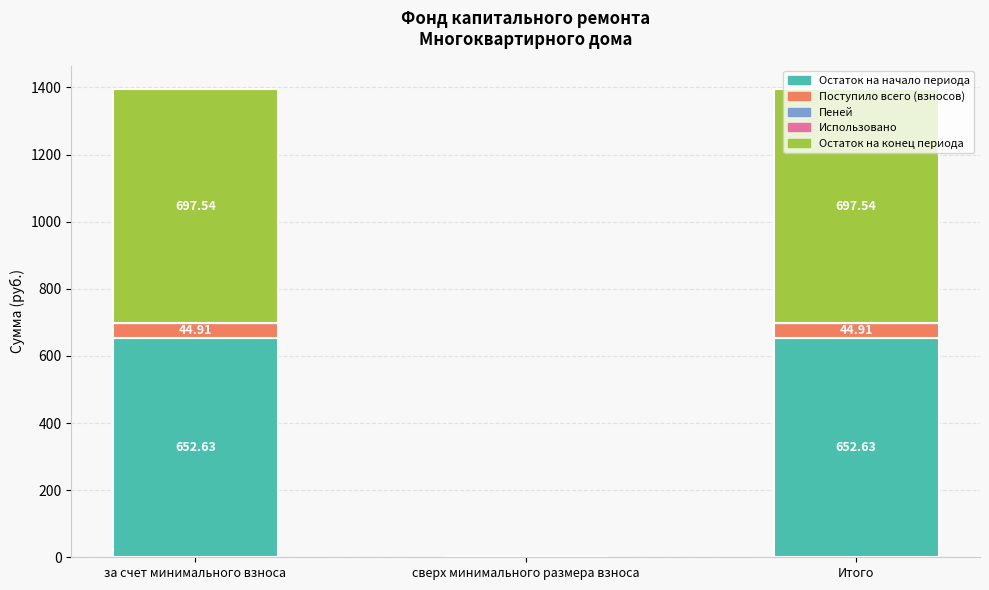

At which label is Остаток на начало периода closest to 326?

сверх минимального размера взноса